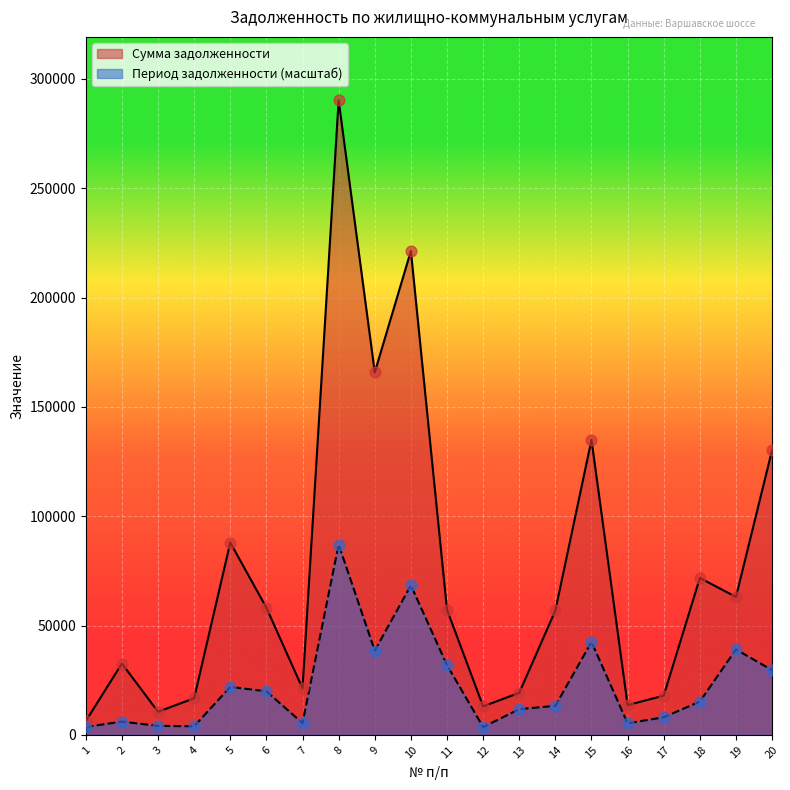

Which series reaches the minimum Y coordinate?

Период задолженности